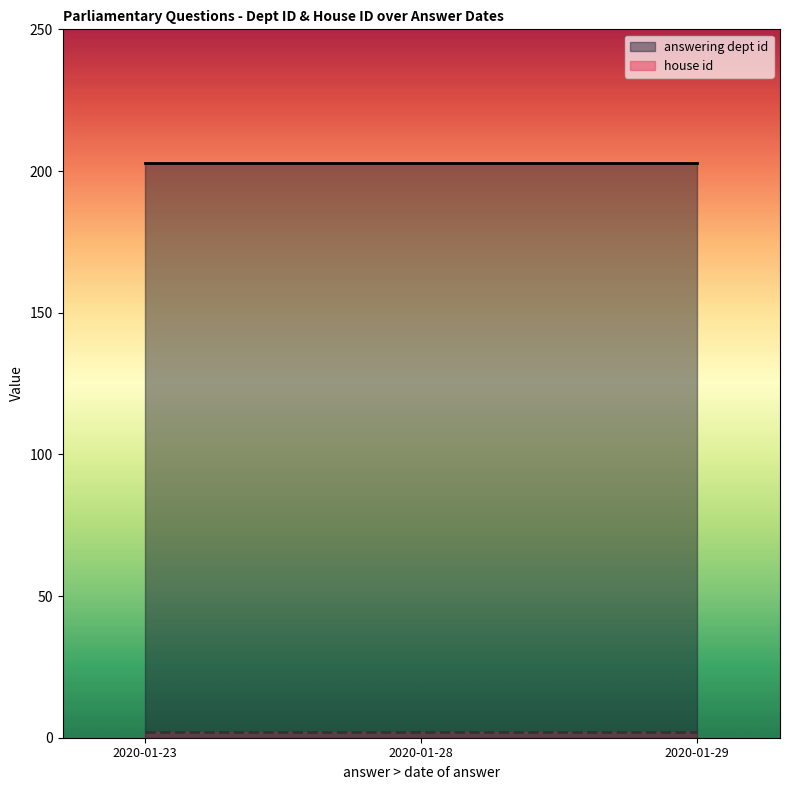

What is the spread (max minus min) of values at 2020-01-29?

201